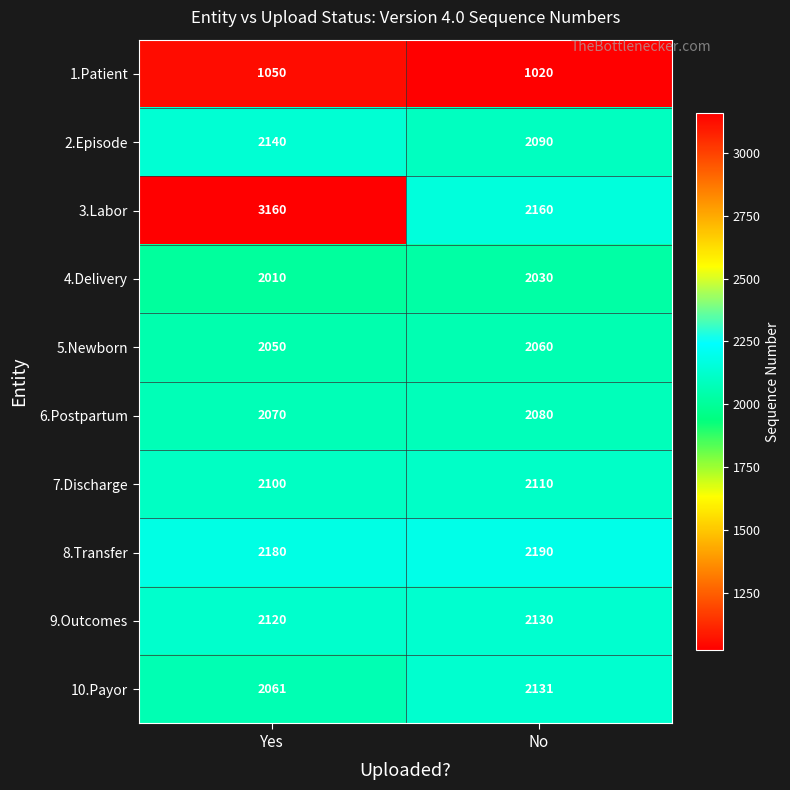

What is the difference between the 7.Discharge values at Yes and No?

10